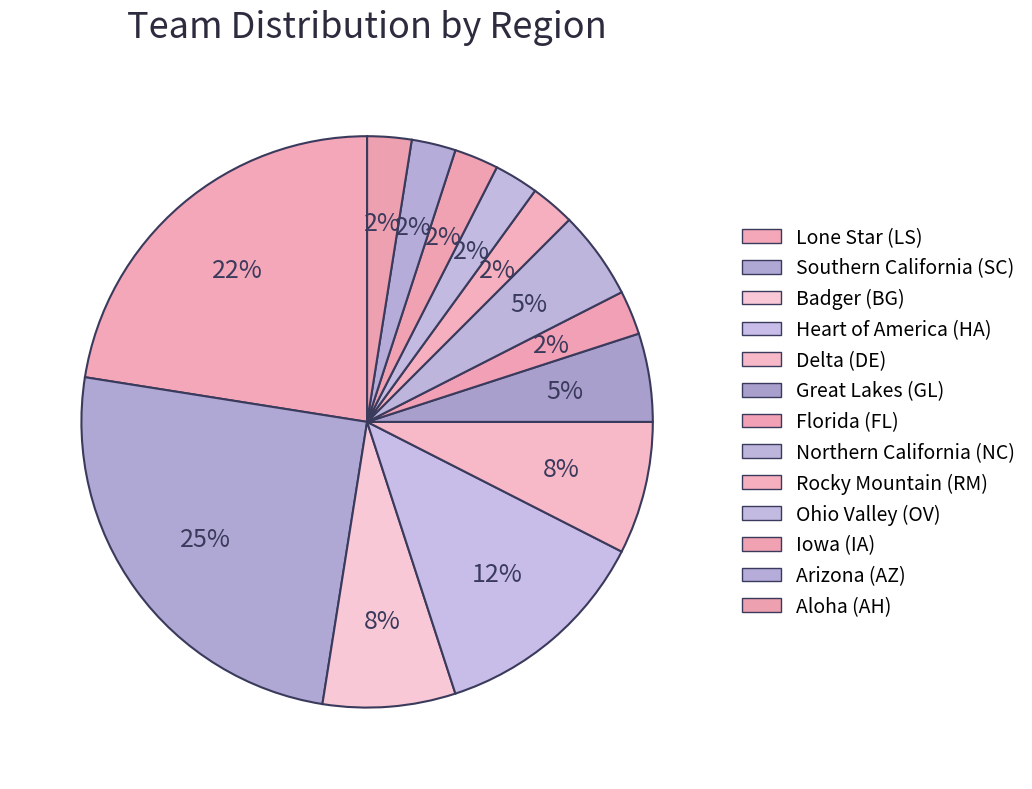

Which has a higher value, Iowa (IA) or Great Lakes (GL)?

Great Lakes (GL)